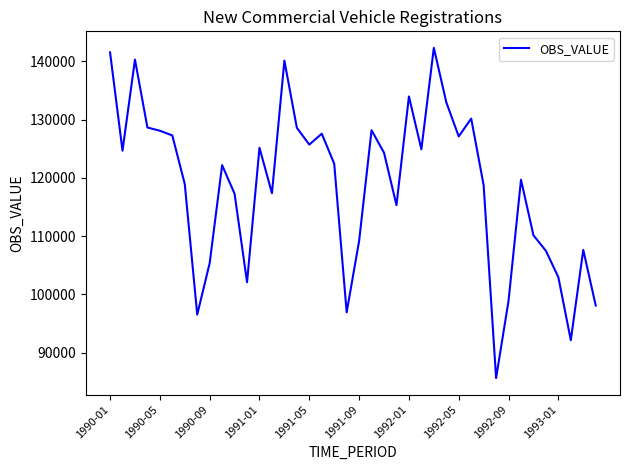

What is the greatest value displayed?

142299